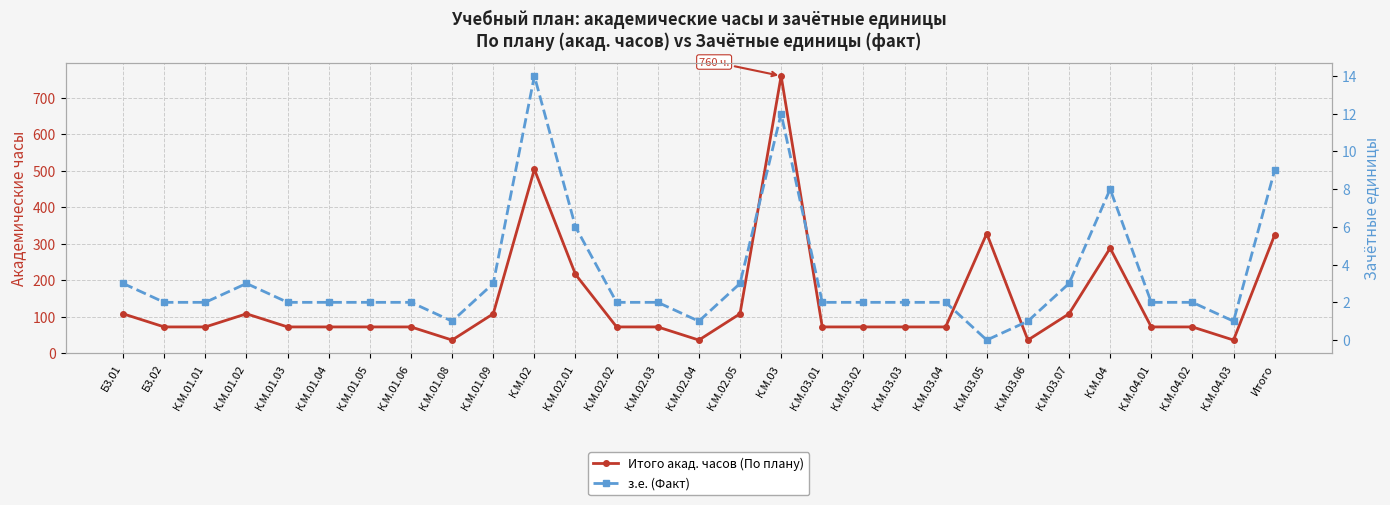

List the series in order of their peak value, highest first.

Итого акад. часов (По плану), з.е. (Факт)